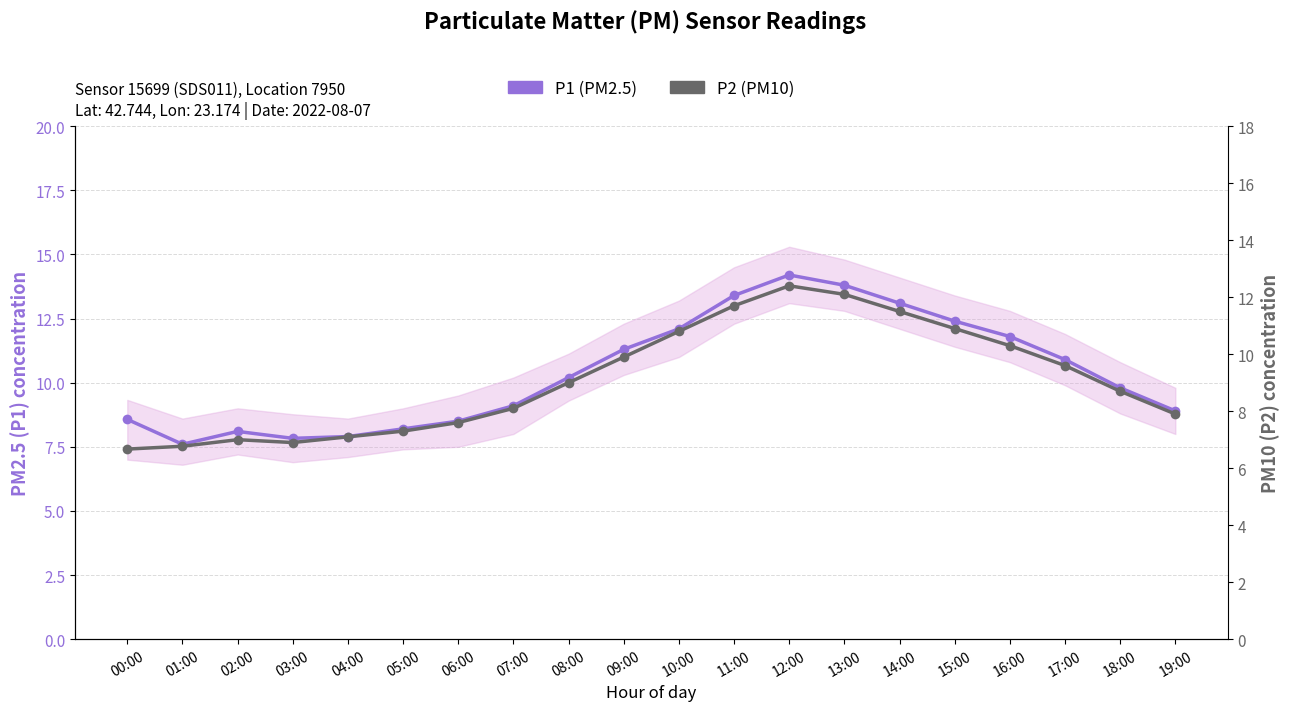

True or false: P1 (PM2.5) and P2 (PM10) cross at least once.

False